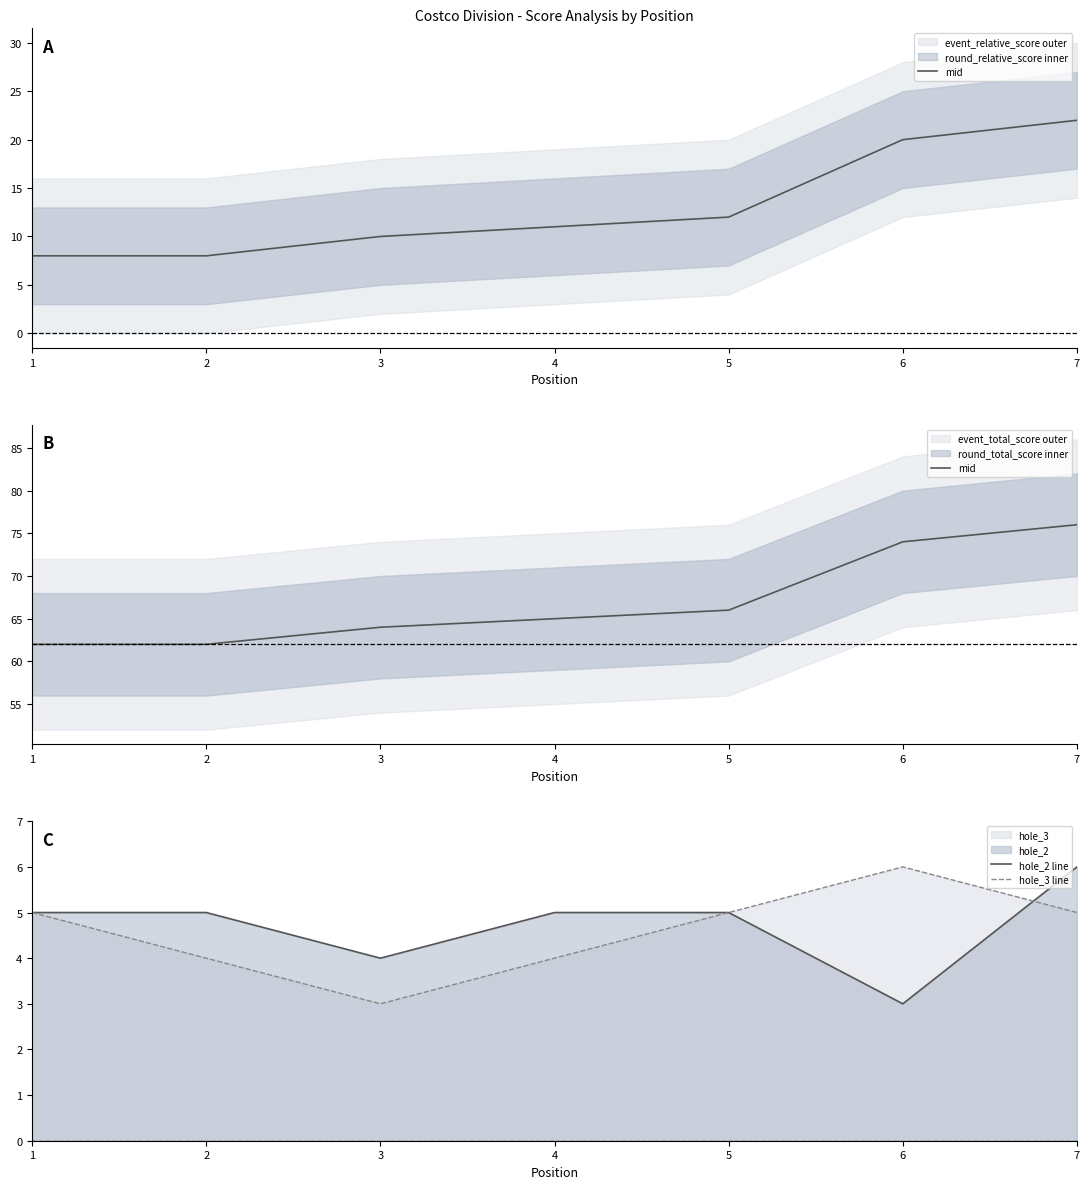

At which category does hole_3 line reach its first local valley?

3